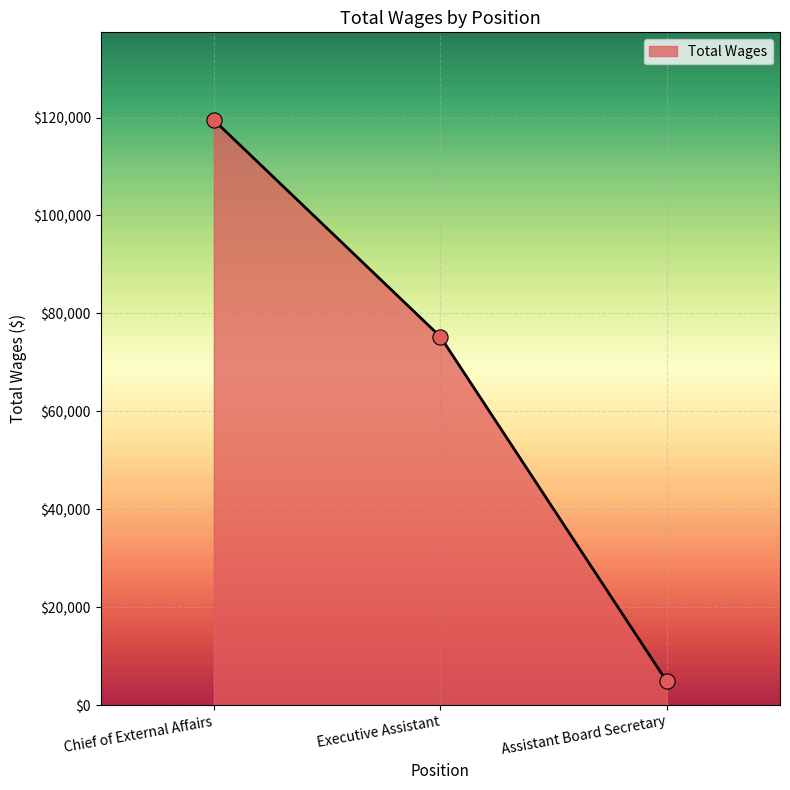

Between Assistant Board Secretary and Executive Assistant, which is larger?

Executive Assistant